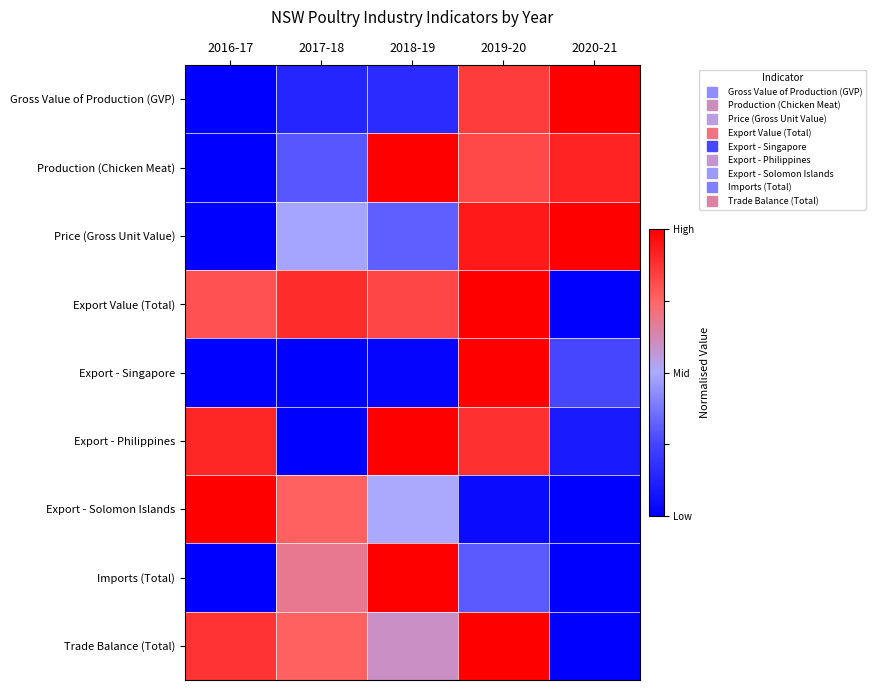

Rank the series at 2016-17 from lowest to highest value.

Gross Value of Production (GVP), Production (Chicken Meat), Price (Gross Unit Value), Imports (Total), Export - Singapore, Export Value (Total), Trade Balance (Total), Export - Philippines, Export - Solomon Islands